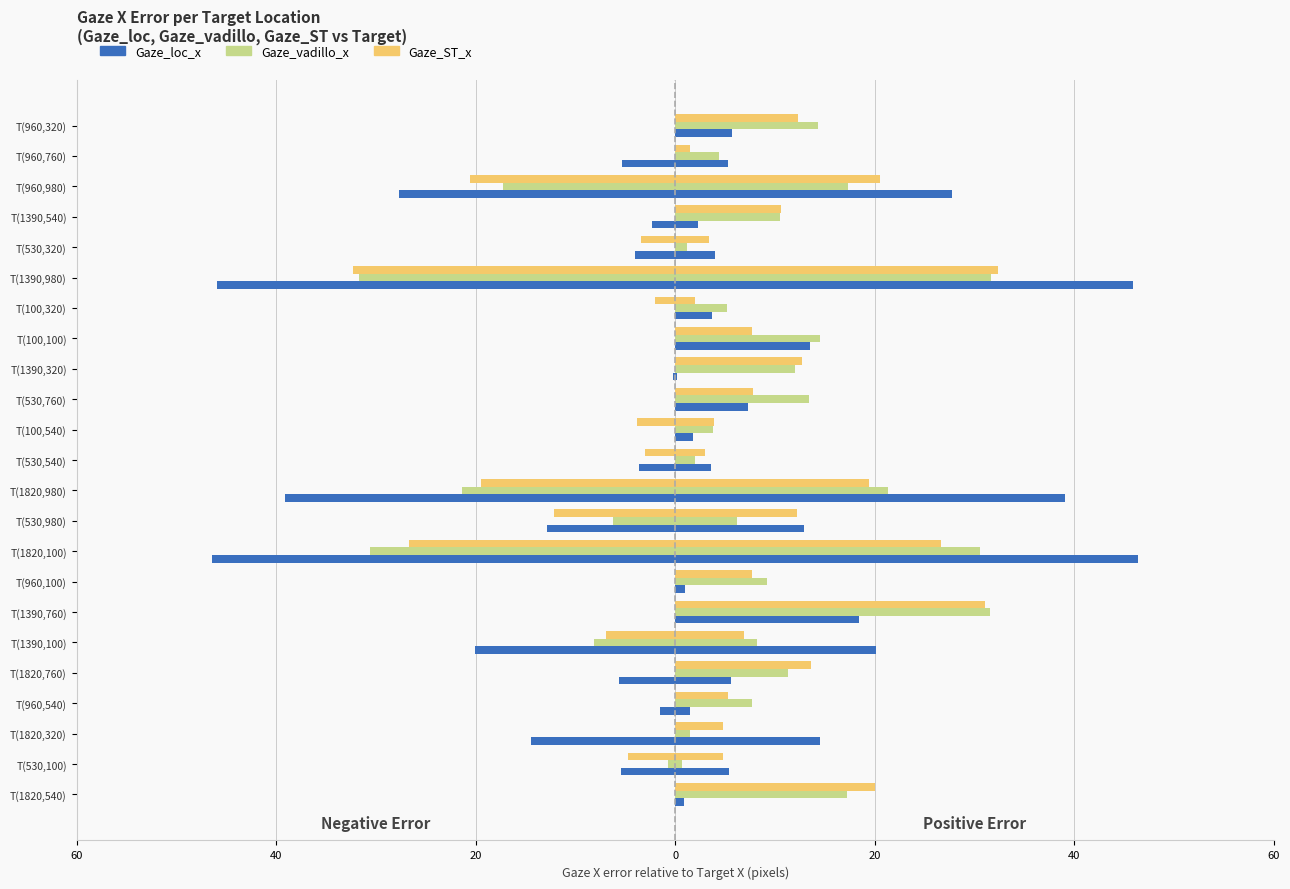

True or false: Gaze_ST_x error has a value of 14.4 at T(1390,760).

False